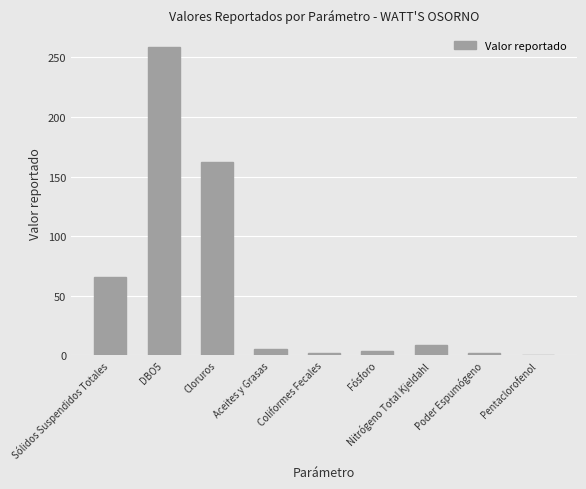

How many categories are shown in the chart?

9